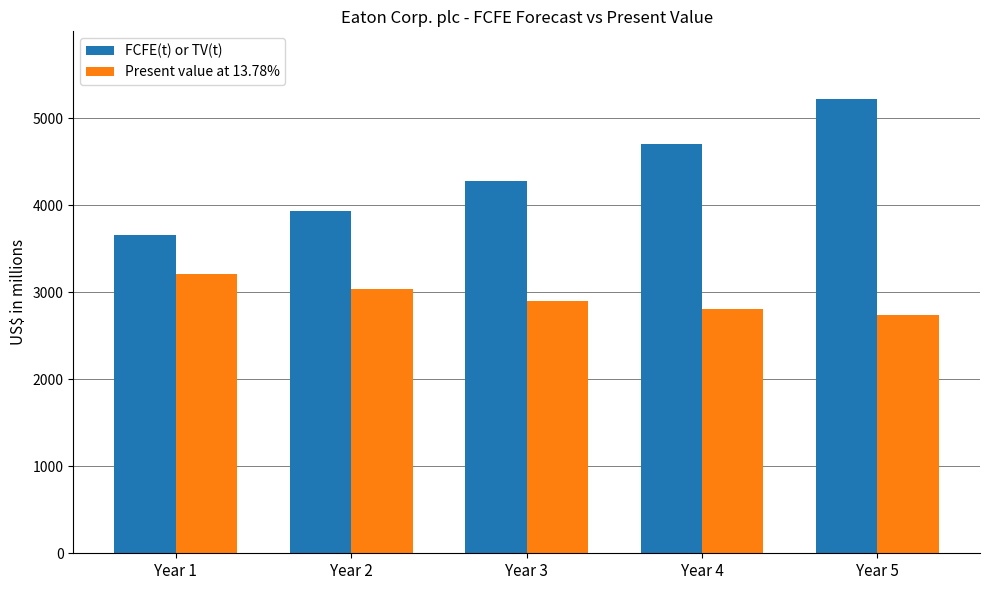

What are all the series names shown in the legend?

FCFE(t) or TV(t), Present value at 13.78%